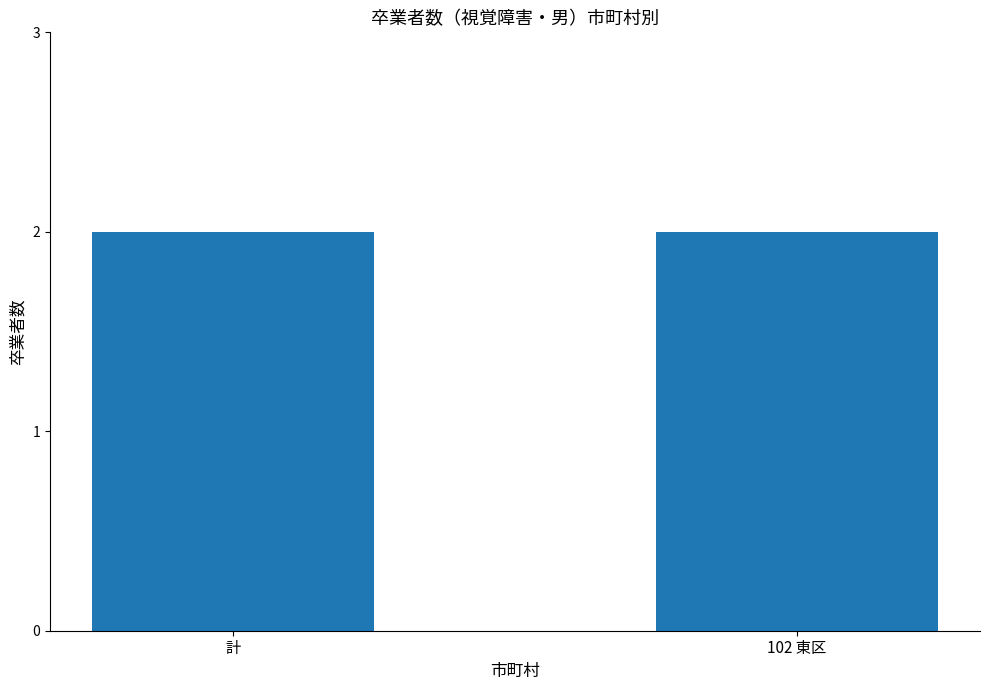

What is the greatest value displayed?

2